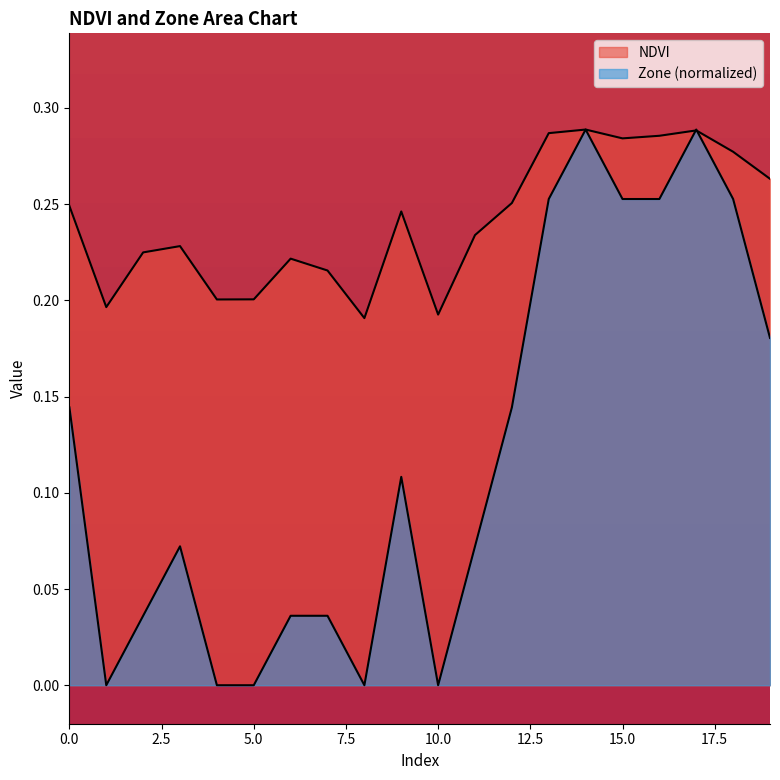

True or false: NDVI has a value of 0.2 at 17.

False